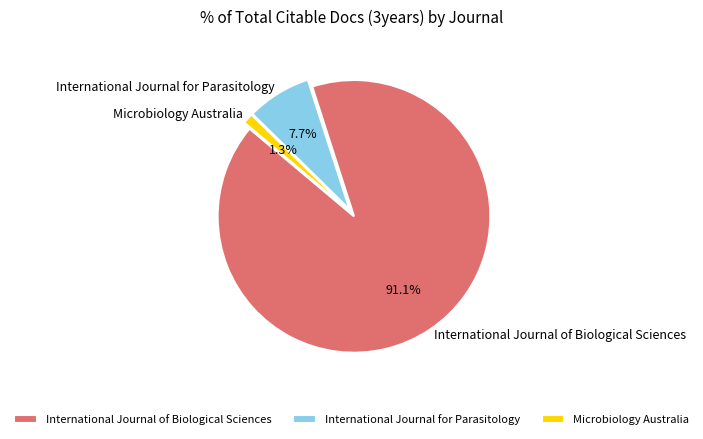

To the nearest percent, what is the difference between the International Journal for Parasitology and Microbiology Australia slice percentages?

6%